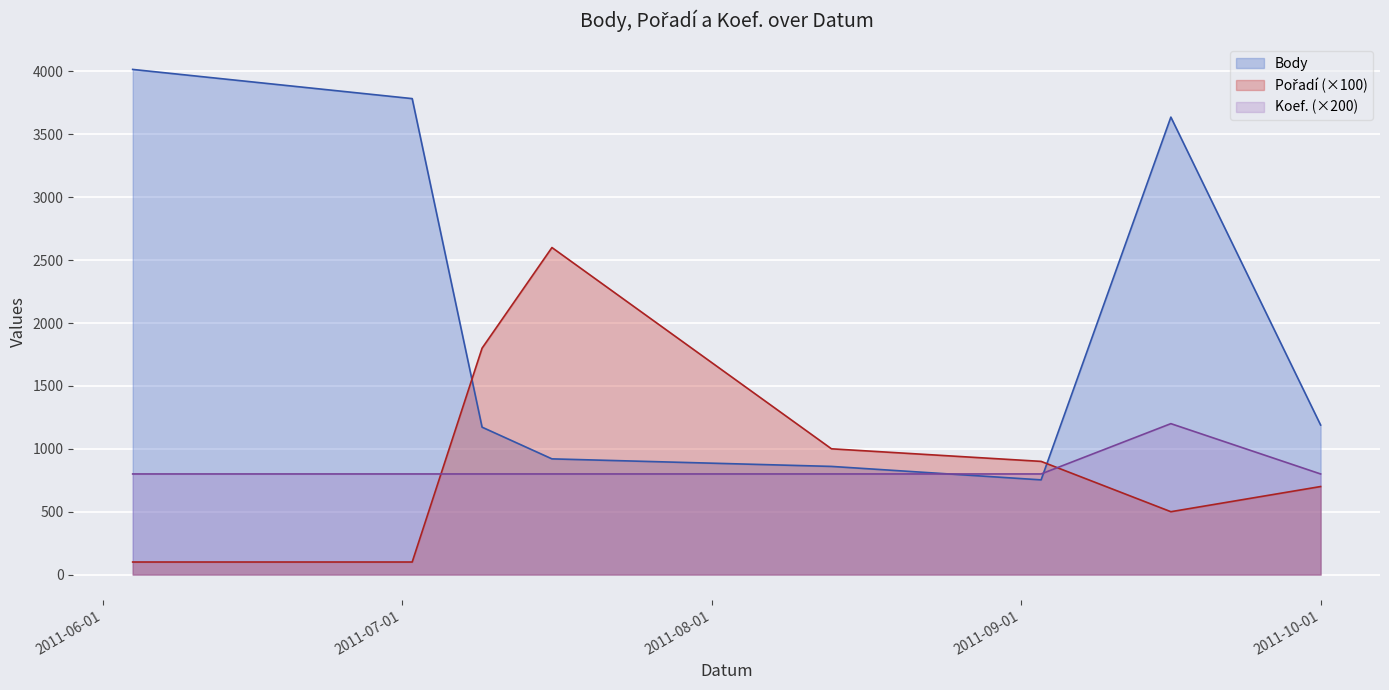

Which has a higher value, 2011-09-16 or 2011-08-13?

2011-09-16